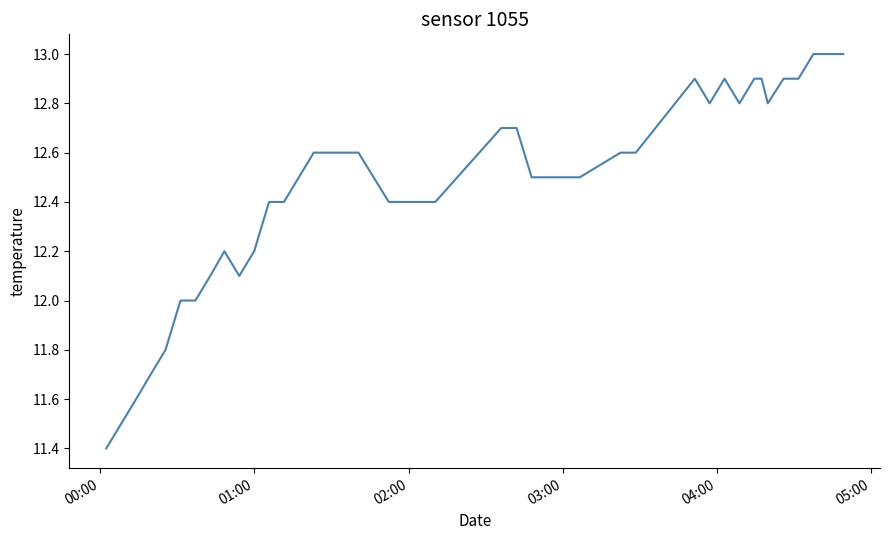

What is the maximum value shown in the chart?

13.0